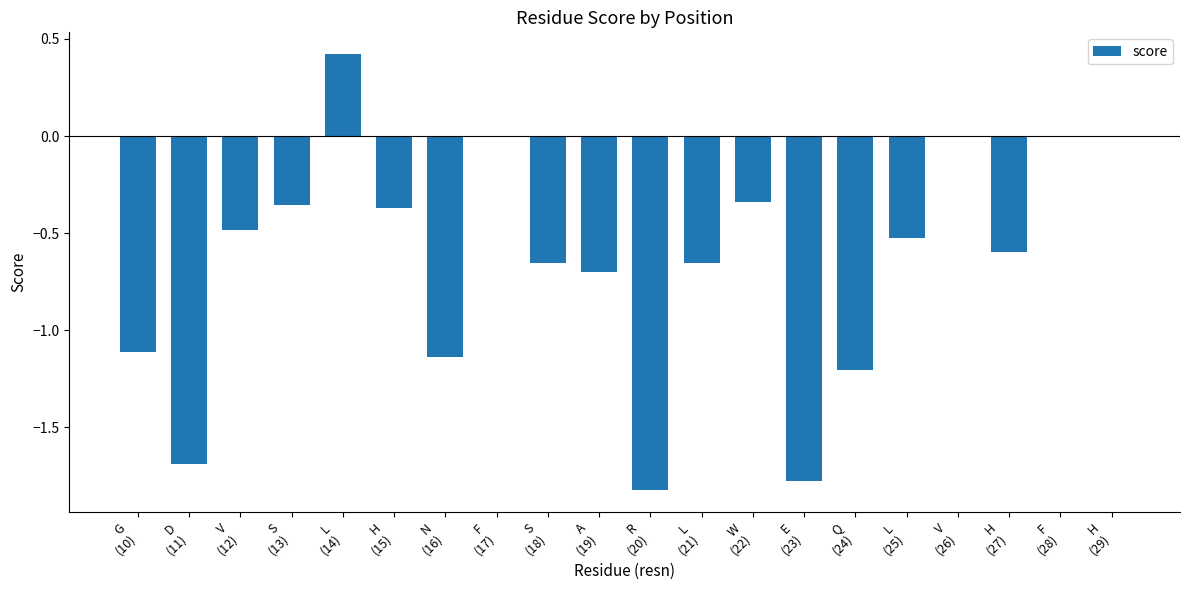

What is the sum of all values?

-13.0